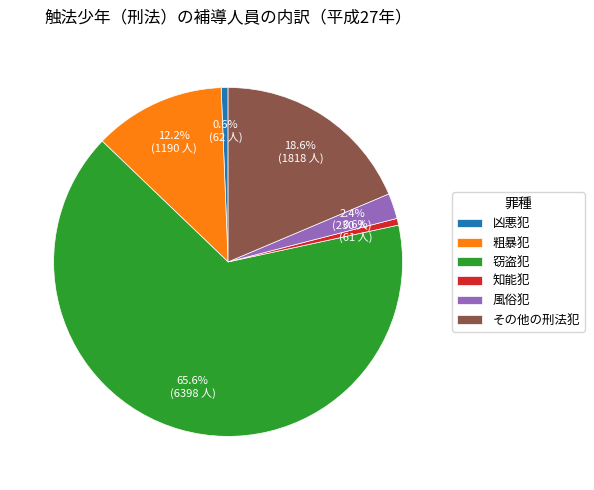

Does その他の刑法犯 account for over 50% of the chart?

No